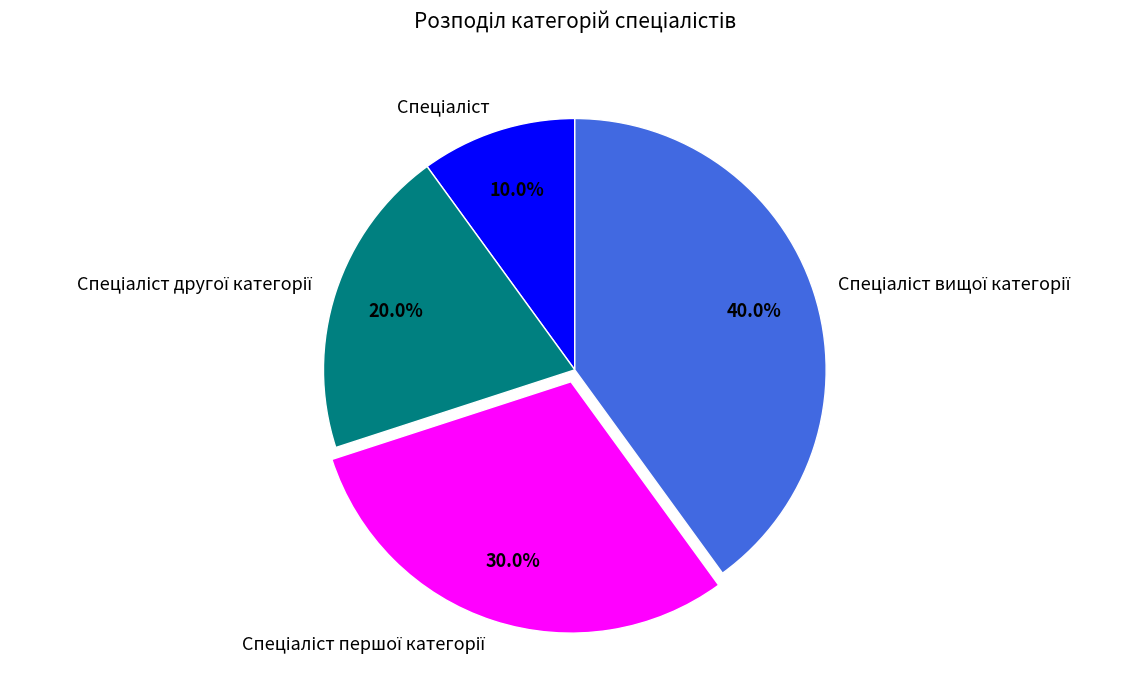

Does any single category account for the majority?

No